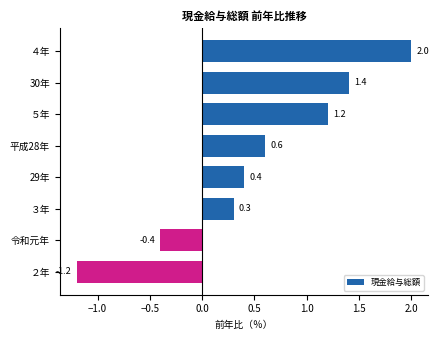

Reading top to bottom, extract all data points from this chart.

2.0	1.4	1.2	0.6	0.4	0.3	-0.4	-1.2